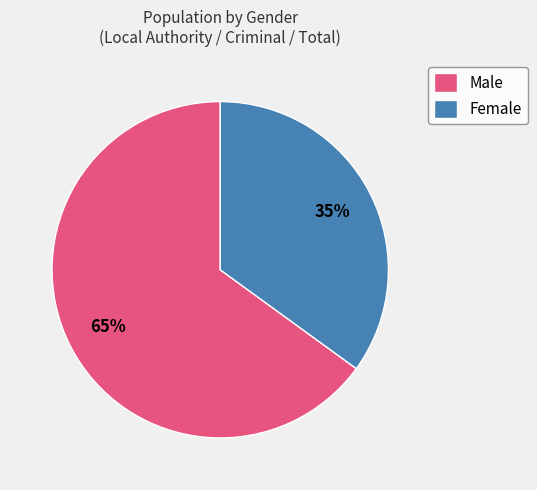

To the nearest percent, what portion does Male represent?

65%